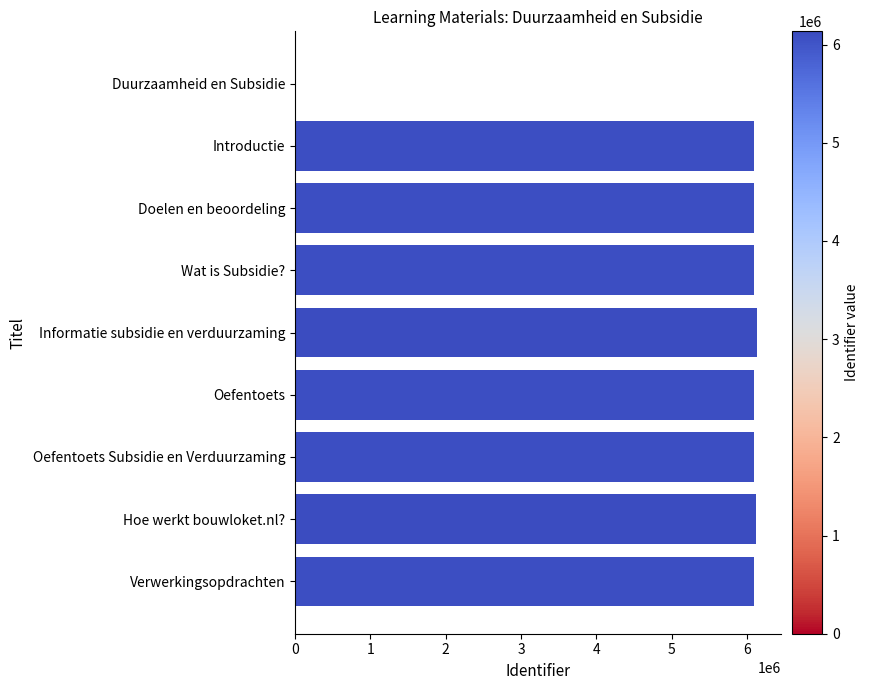

True or false: the data shows 6135006 at Informatie subsidie en verduurzaming.

True